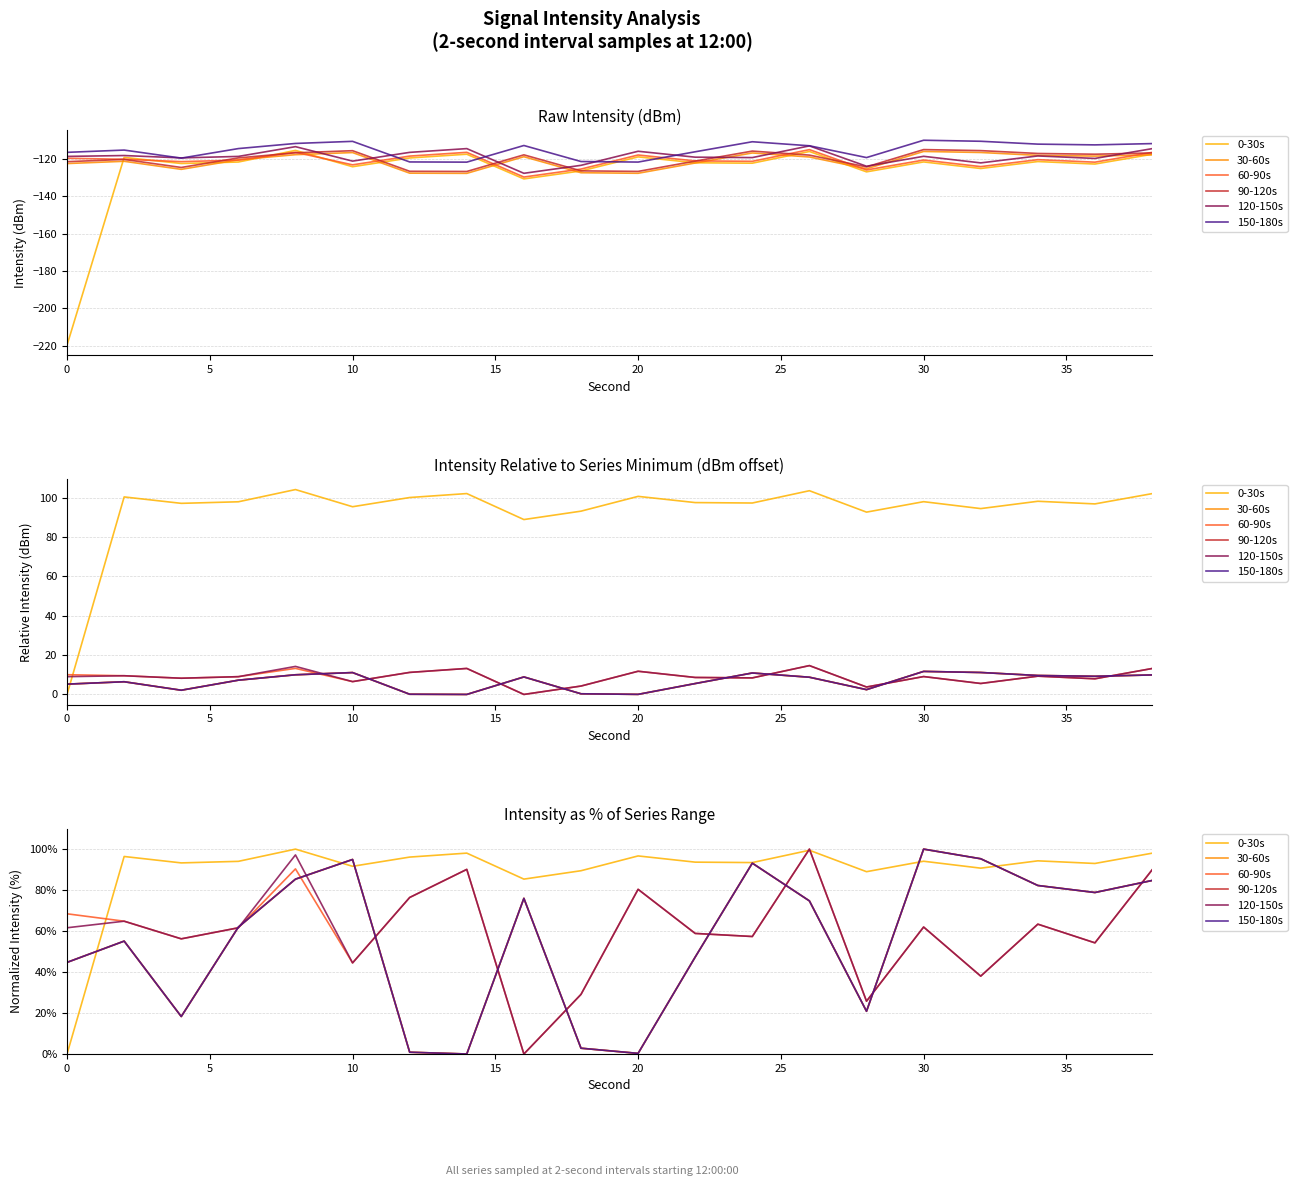

Is it true that 0-30s equals 56.0 at 17?

False